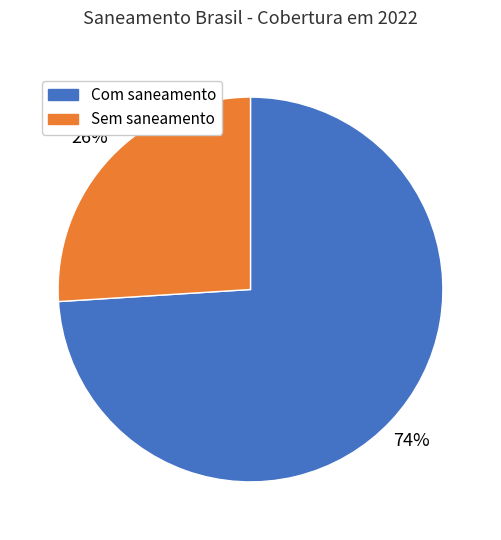

Between Com saneamento and Sem saneamento, which is larger?

Com saneamento